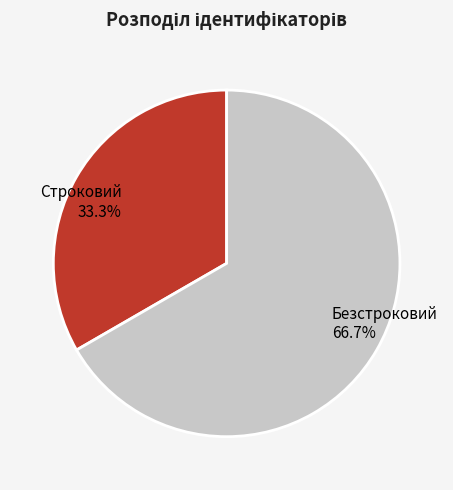

What percentage is the Безстроковий slice, to the nearest percent?

67%